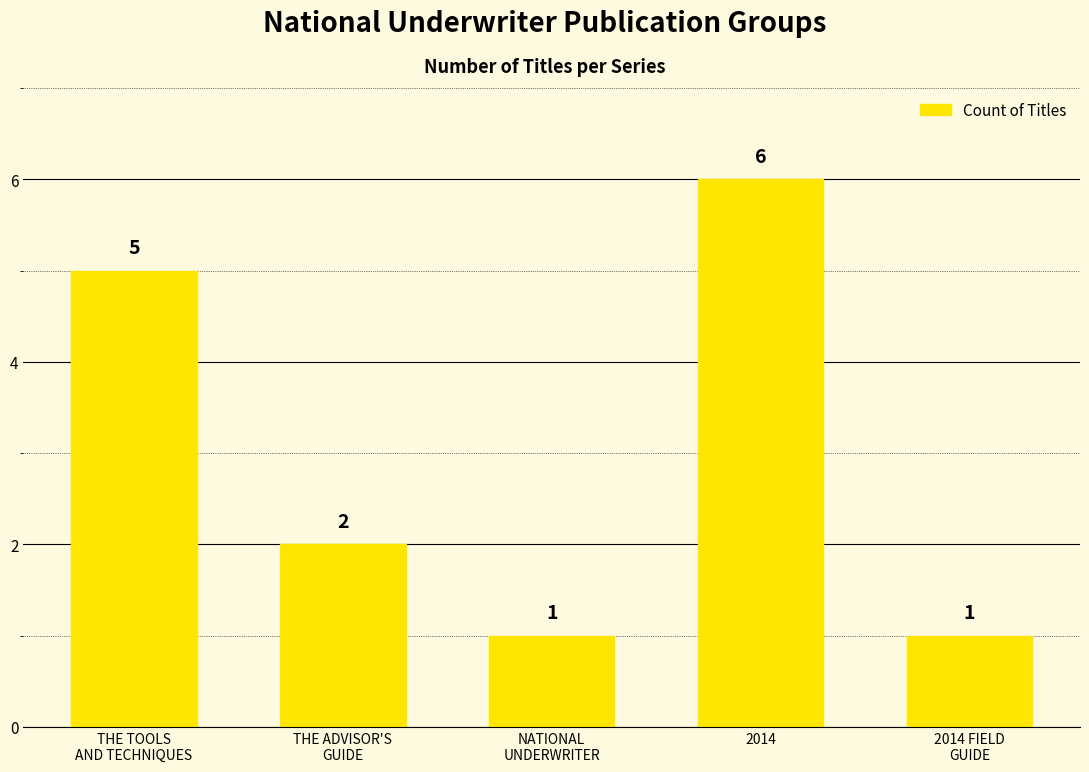

What is the value of the 4th bar from the left?

6